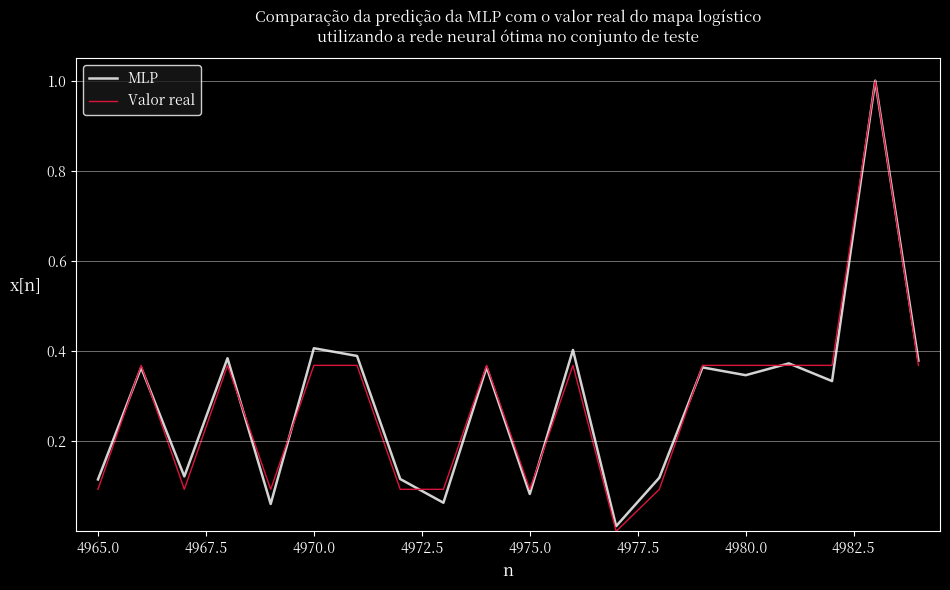

Which series has the largest range (max minus min)?

Valor real